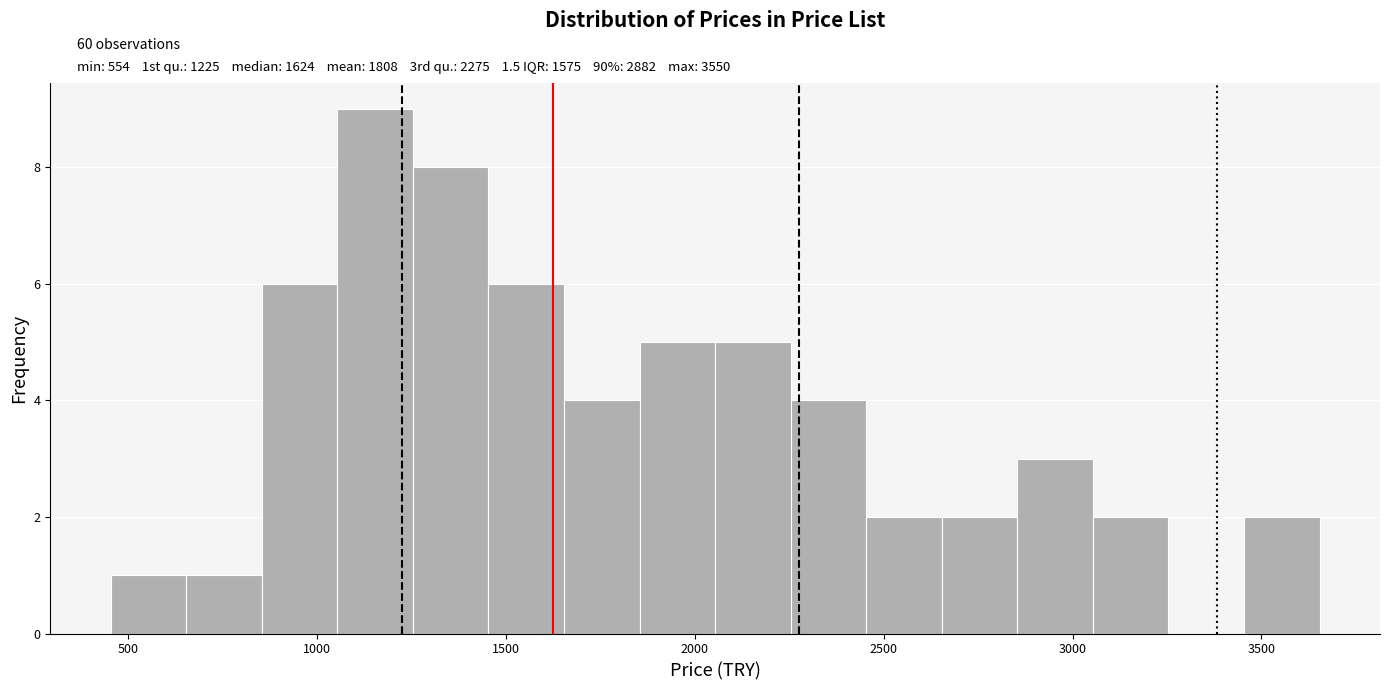

Over which range of the x-axis is the bar tallest?

1050 to 1250